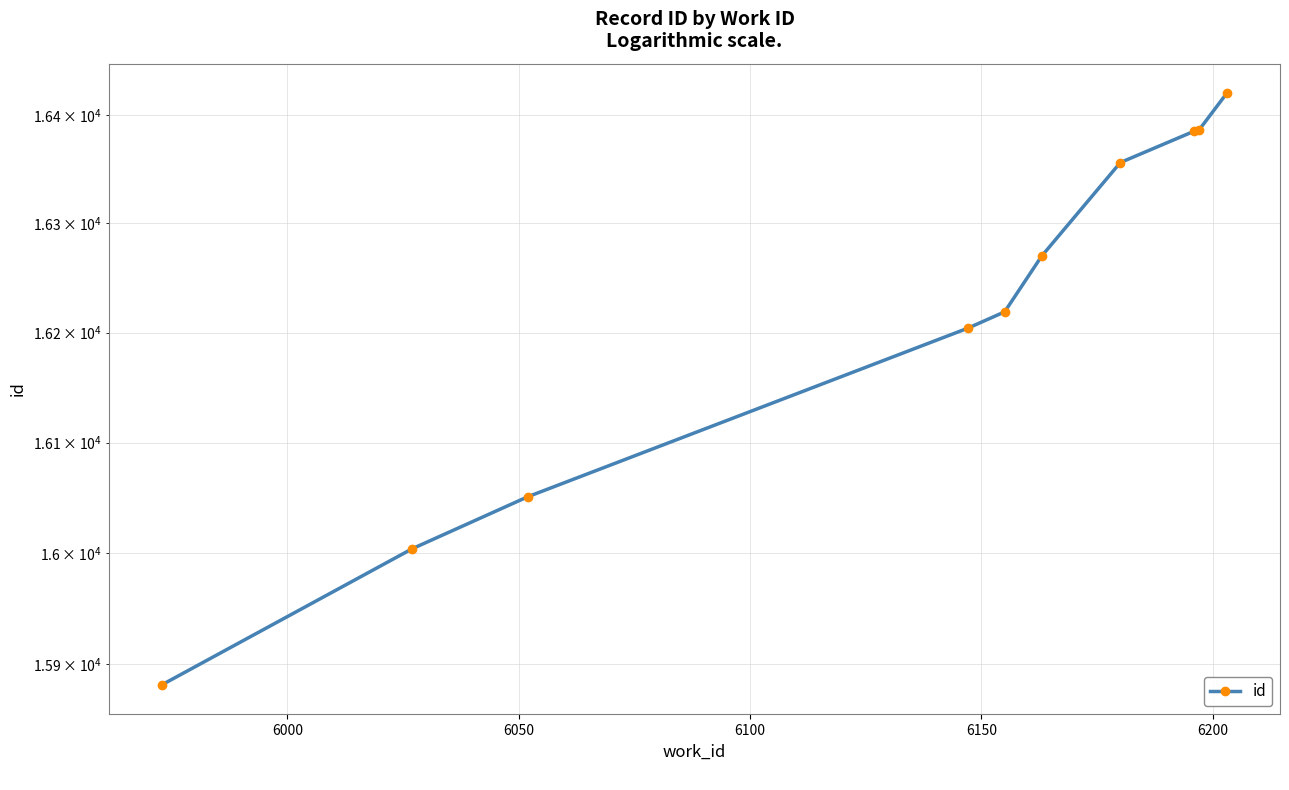

At which label is the value closest to 16151?

6100